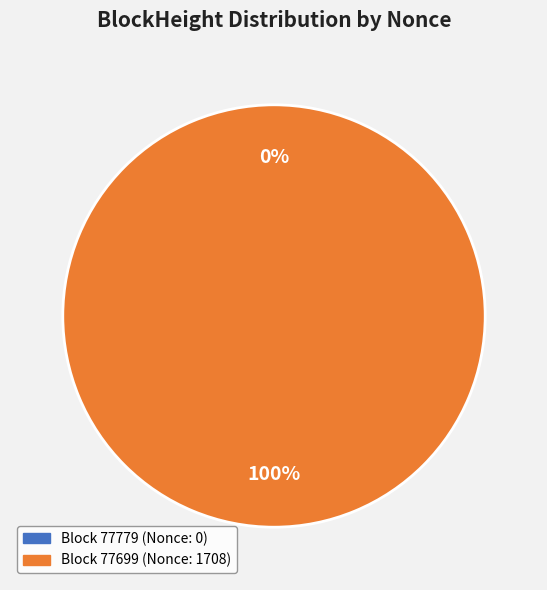

Count the number of slices in the pie.

2